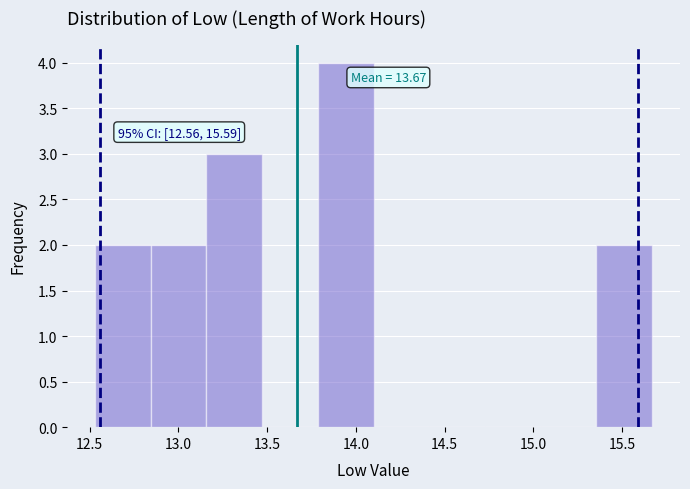

Which range on the x-axis has the tallest bar?

13.80 to 14.10